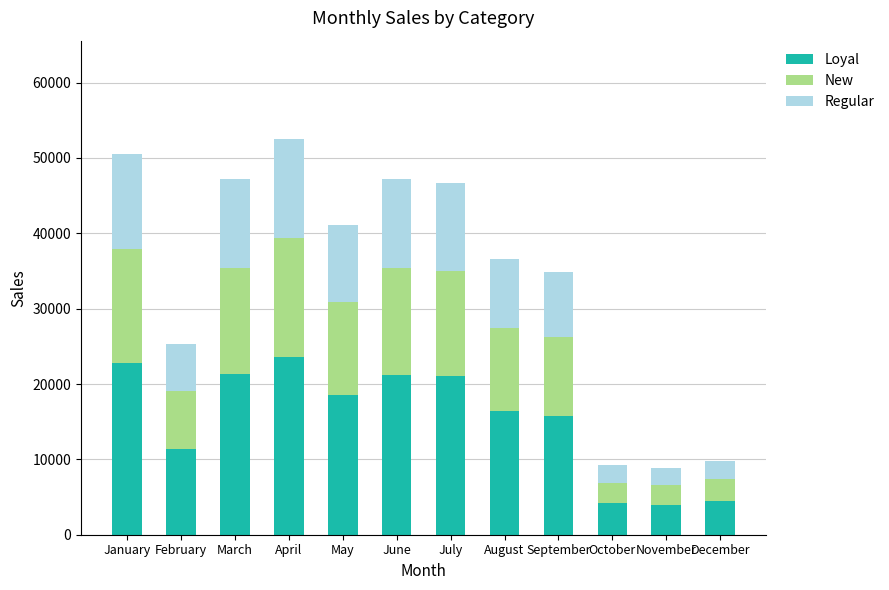

What is the total value across all series at October?

9228